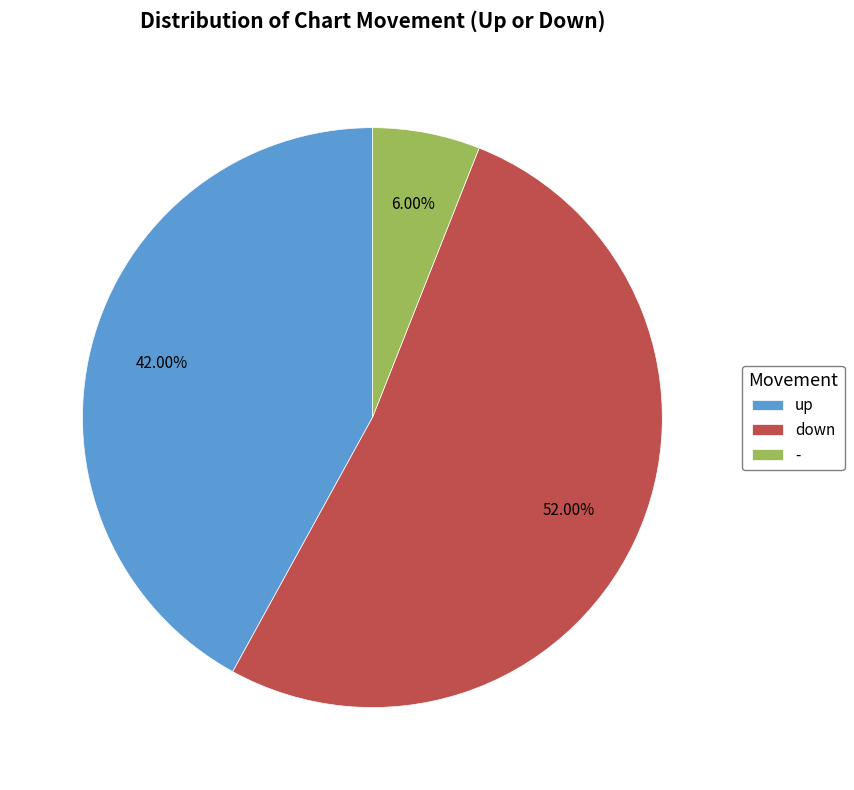

Approximately how many times larger is the value at - compared to up?

0.1